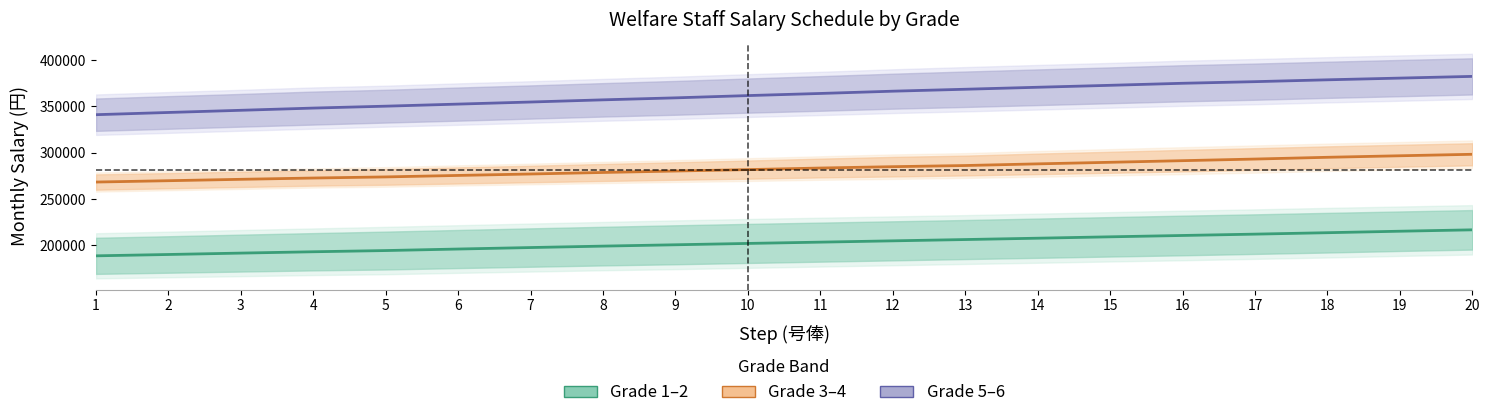

What is the greatest value displayed?

382450